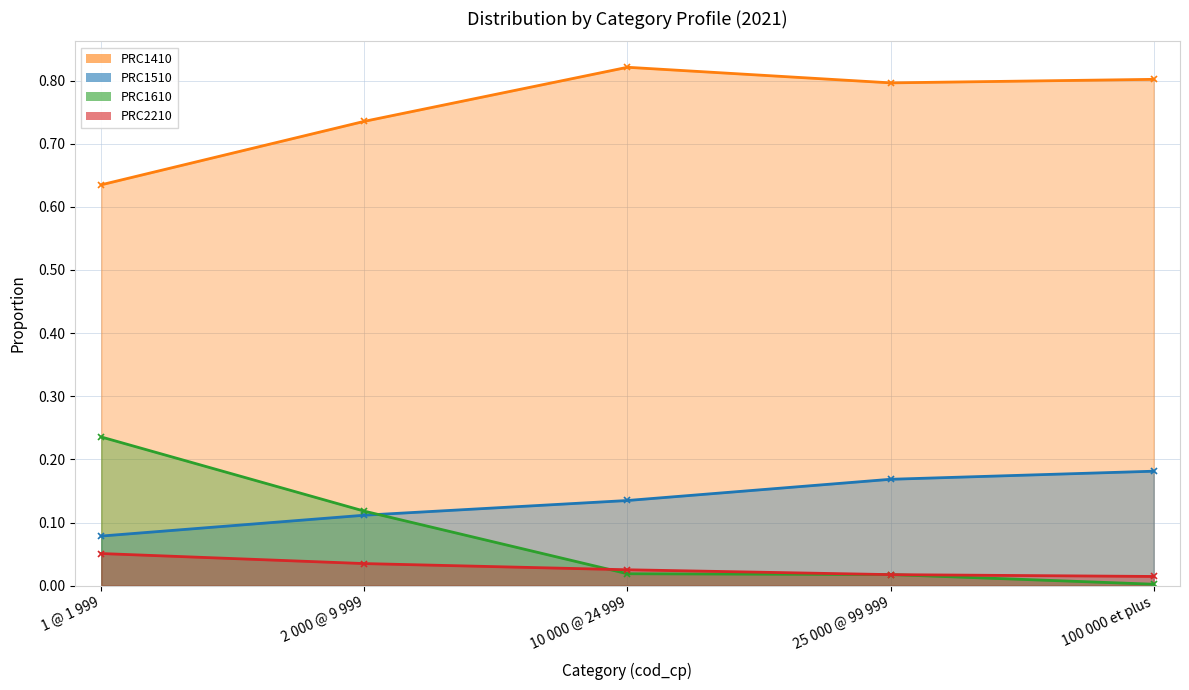

Between 10 000 @ 24 999 and 1 @ 1 999, which is larger?

10 000 @ 24 999